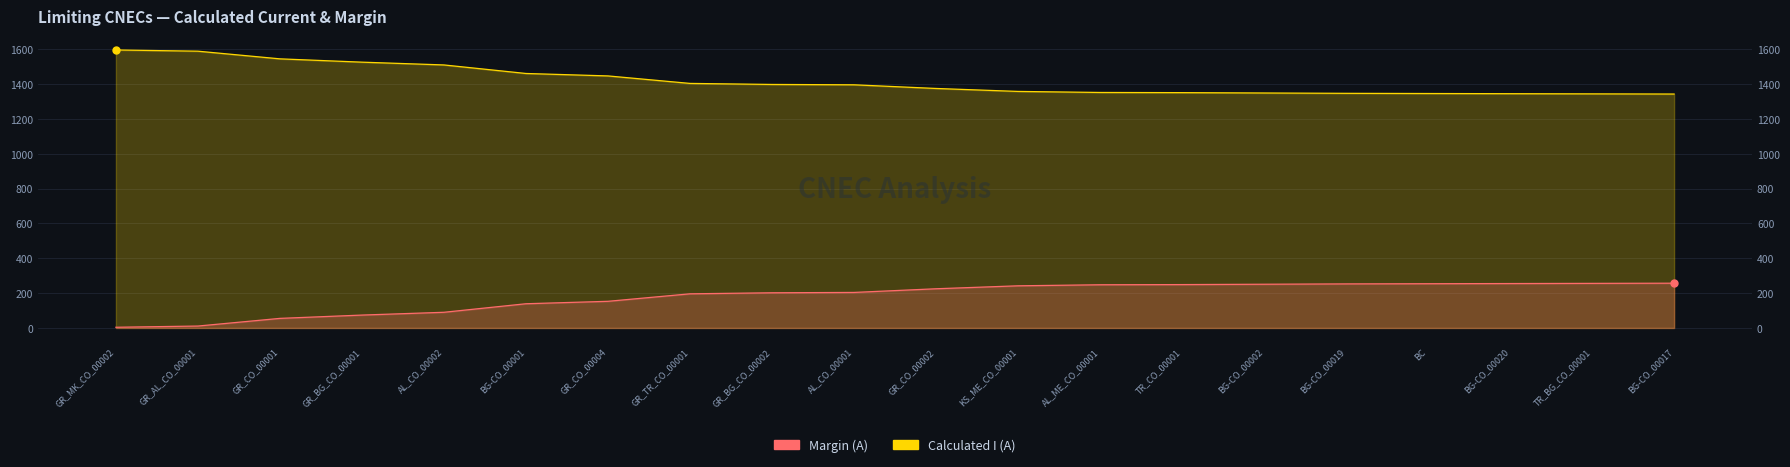

Rank the categories by Calculated I (A) value from highest to lowest.

GR_MK_CO_00002, GR_AL_CO_00001, GR_CO_00001, GR_BG_CO_00001, AL_CO_00002, BG-CO_00001, GR_CO_00004, GR_TR_CO_00001, GR_BG_CO_00002, AL_CO_00001, GR_CO_00002, KS_ME_CO_00001, AL_ME_CO_00001, TR_CO_00001, BG-CO_00002, BG-CO_00019, BC, BG-CO_00020, TR_BG_CO_00001, BG-CO_00017